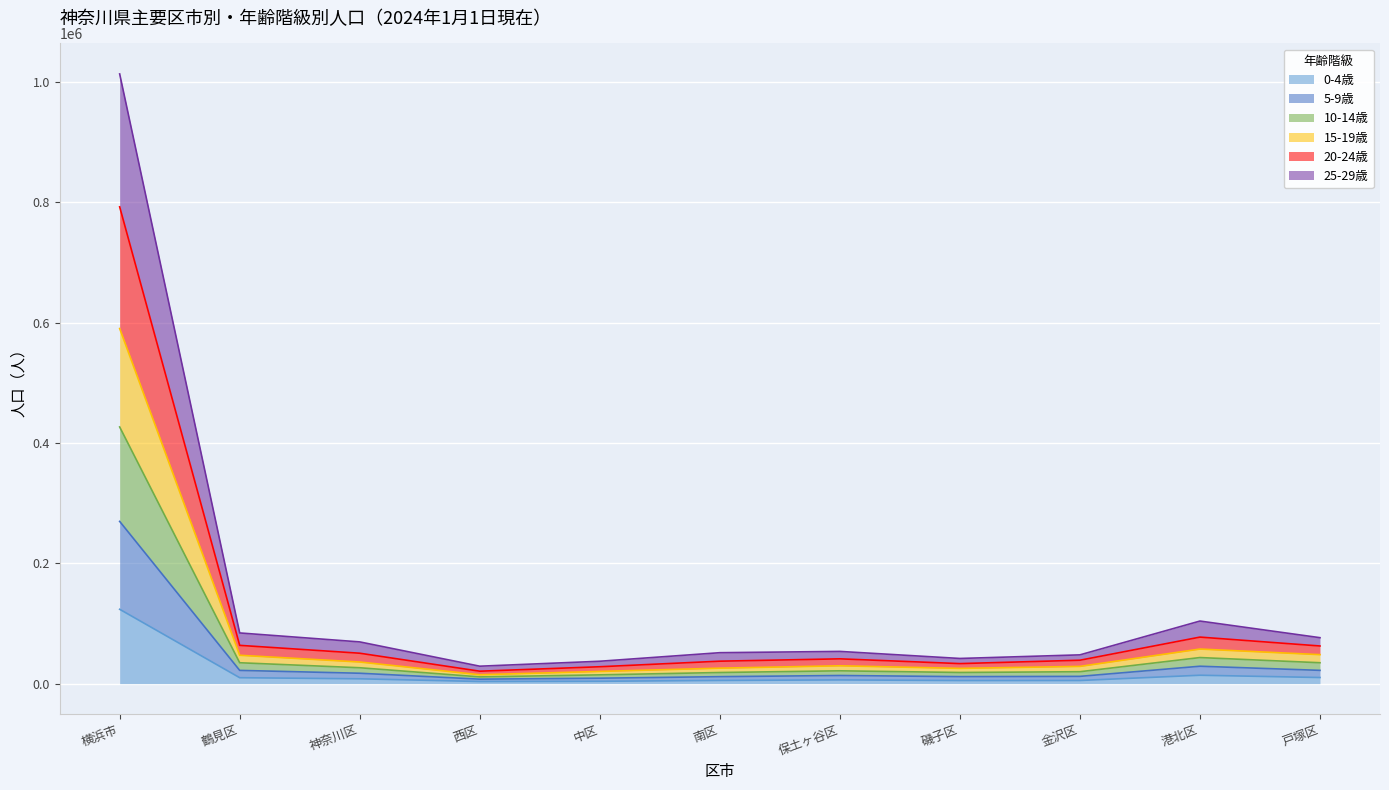

What is the total value across all series at 戸塚区?

76400